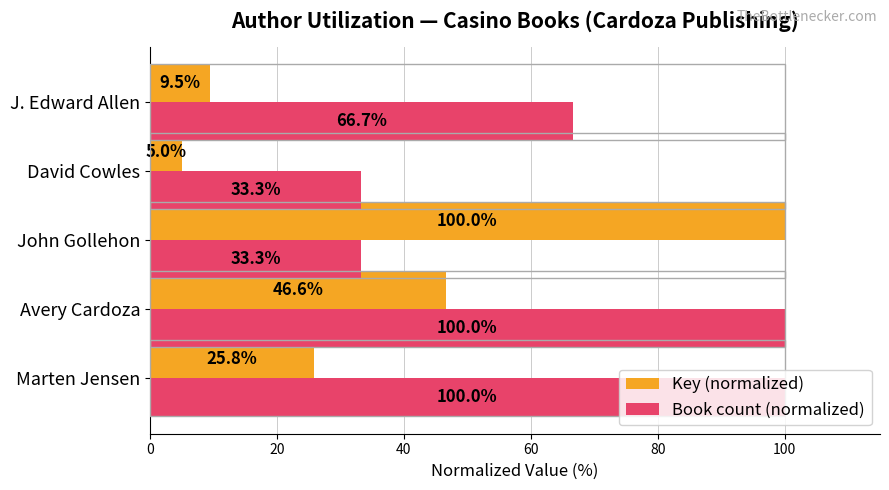

What is the minimum value for Book count (normalized)?

33.3